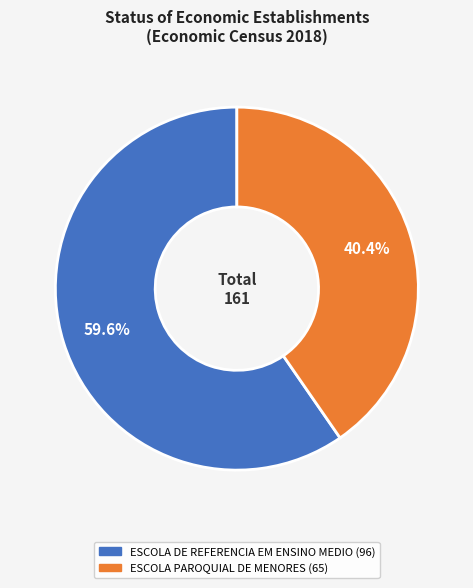

Which slice represents more than half of the pie?

ESCOLA DE REFERENCIA EM ENSINO MEDIO